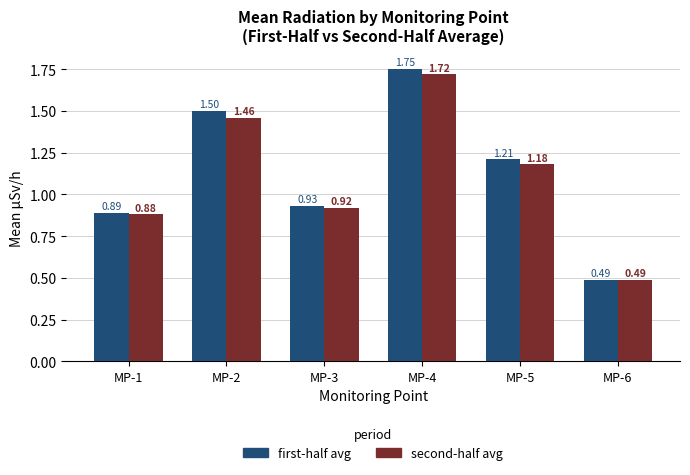

What is the sum of all first-half avg values?

6.8